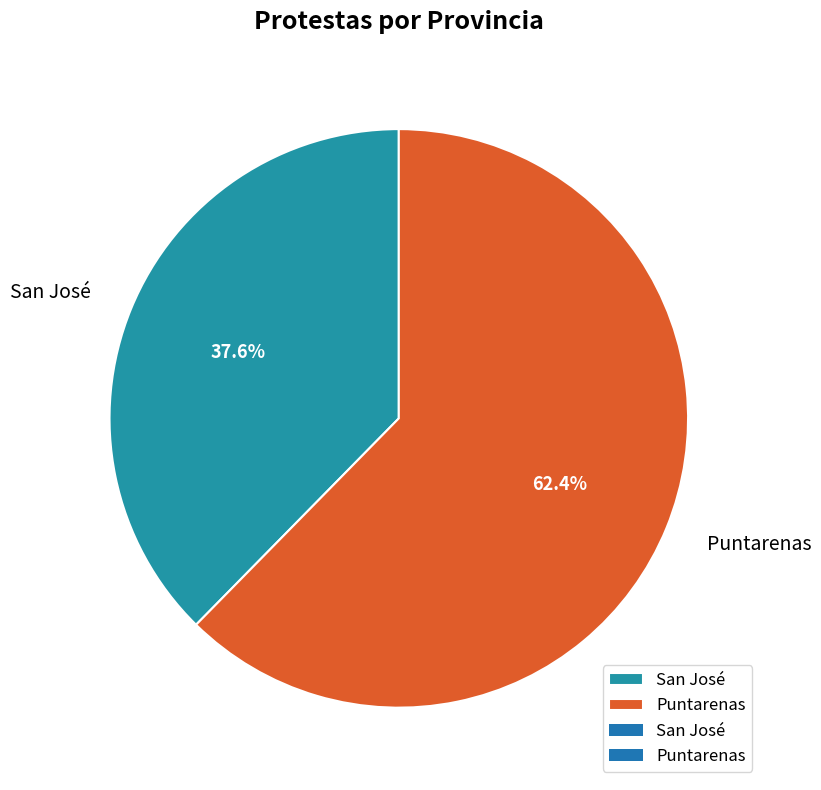

Is the sum of San José and Puntarenas greater than half?

Yes